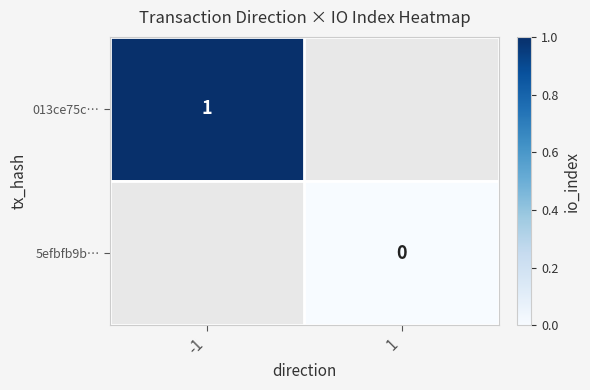

Is the value of 5efbfb9b… at 1 greater than the value of 013ce75c… at -1?

No